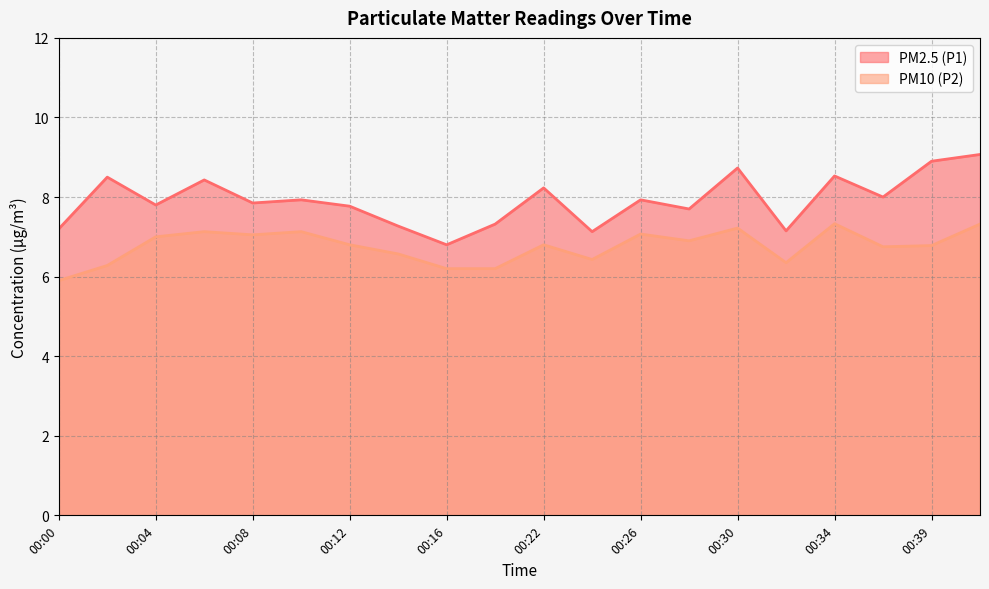

Reading right to left, transcribe all the data shown in this chart.

PM2.5 (P1): 9.1	8.9	8.0	8.5	7.2	8.7	7.7	7.9	7.1	8.2	7.3	6.8	7.3	7.8	7.9	7.8	8.4	7.8	8.5	7.2
PM10 (P2): 7.3	6.8	6.8	7.3	6.3	7.2	6.9	7.1	6.4	6.8	6.2	6.2	6.6	6.8	7.1	7.0	7.1	7.0	6.3	5.9